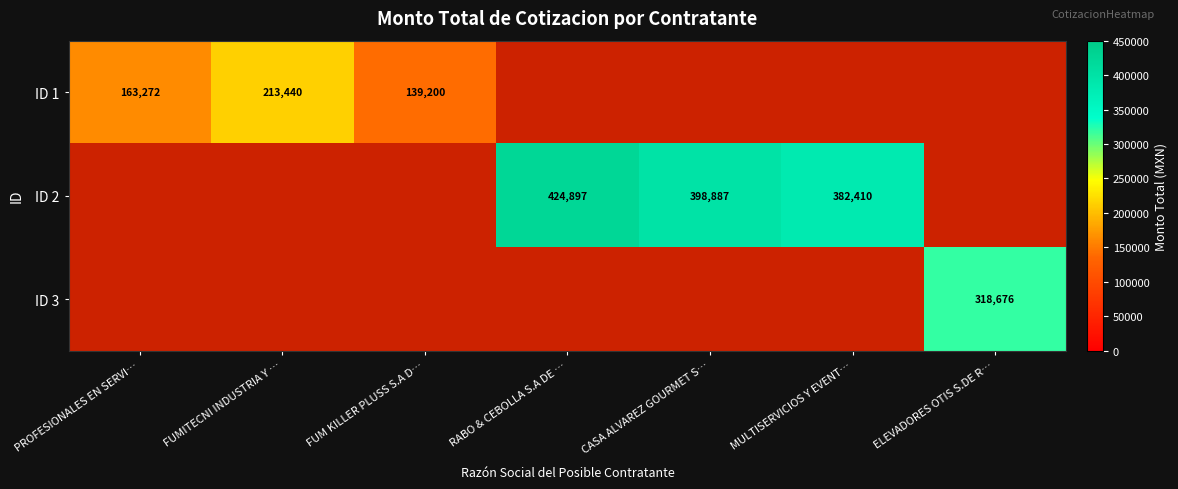

The value of ID 1 at FUMITECNI INDUSTRIA Y … is 134892. True or false?

False